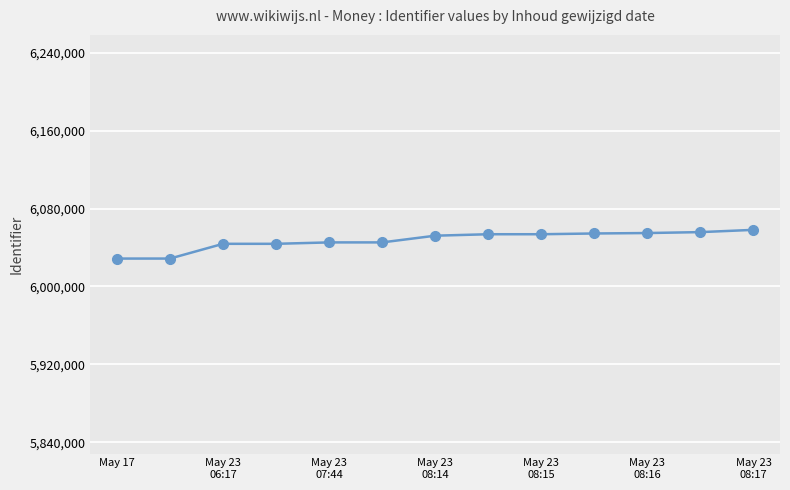

What is the sum of all values?

78617692